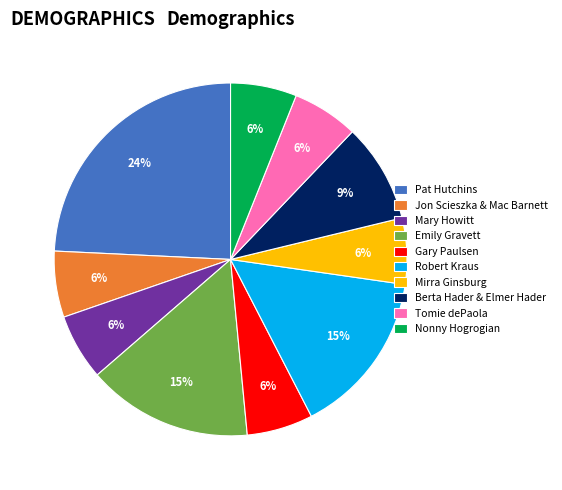

Is it true that Gary Paulsen is 1% of the pie?

False